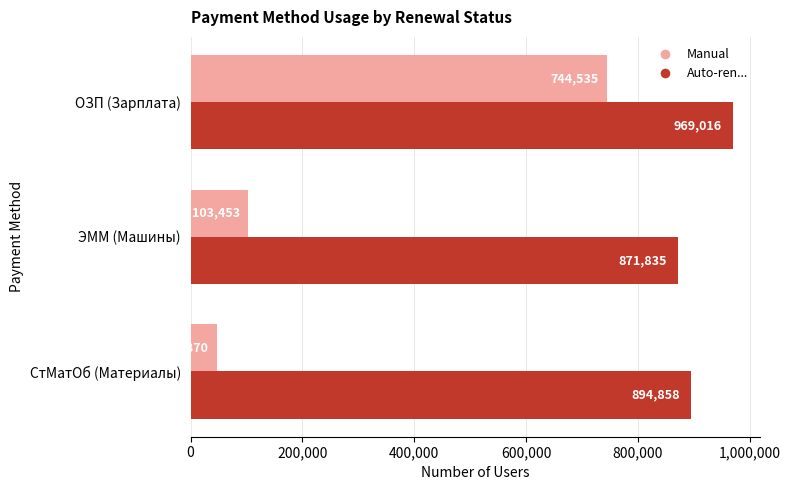

Is it true that Manual equals 744535.3 at ОЗП (Зарплата)?

True